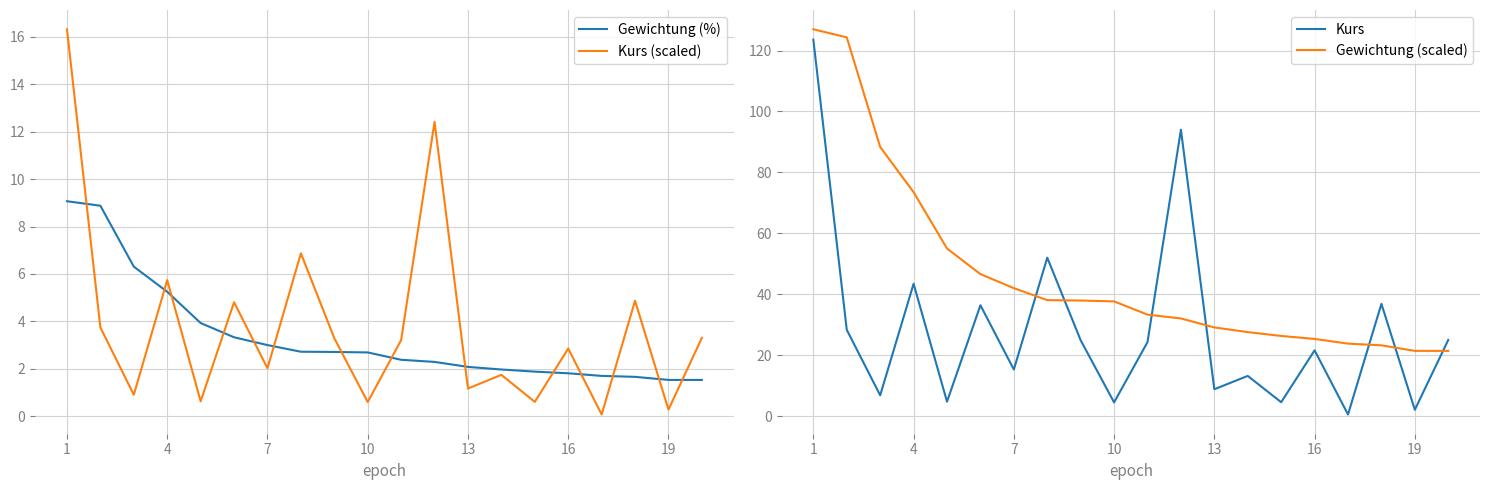

How many distinct data groups are displayed?

4